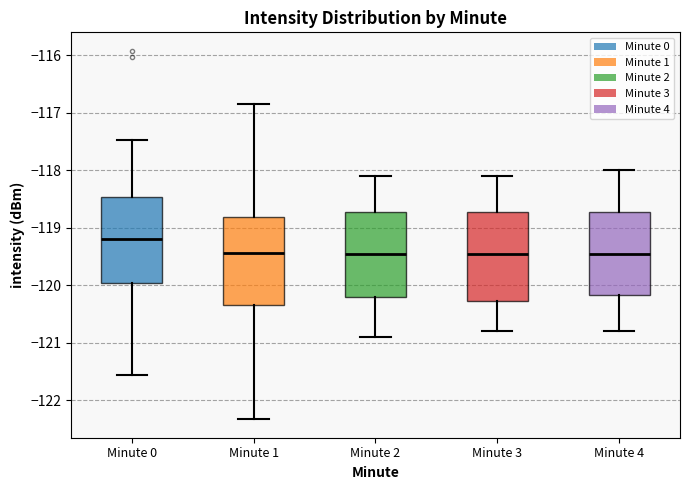

Reading left to right, read every box against the y-axis: the position of its median line, the range the box covers, and the ends of its whiskers. The values are not printed on the chart, so give them approximately, as read against the axis.

Minute 0: median -119.2, box -120.0 to -118.5, whiskers -121.6 to -117.5
Minute 1: median -119.4, box -120.3 to -118.8, whiskers -122.3 to -116.8
Minute 2: median -119.4, box -120.2 to -118.7, whiskers -120.9 to -118.1
Minute 3: median -119.4, box -120.3 to -118.7, whiskers -120.8 to -118.1
Minute 4: median -119.4, box -120.2 to -118.7, whiskers -120.8 to -118.0